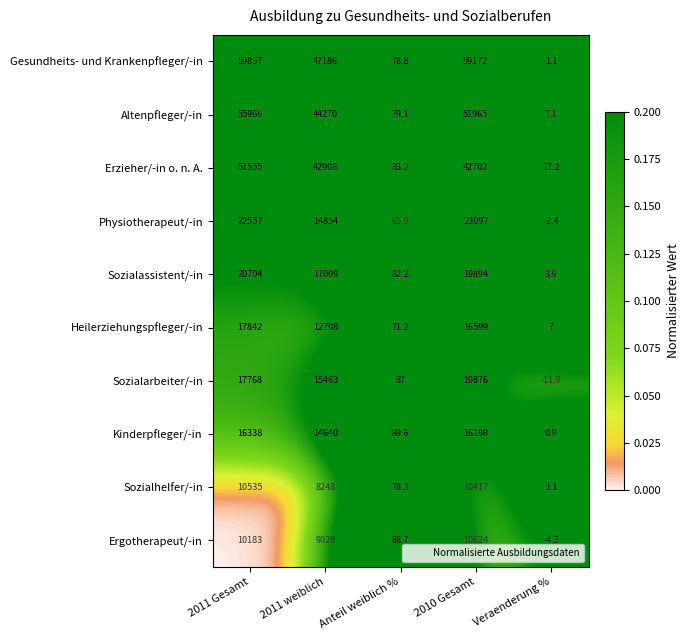

What is the difference between the maximum and minimum values in the Ergotherapeut/-in series?

10628.3